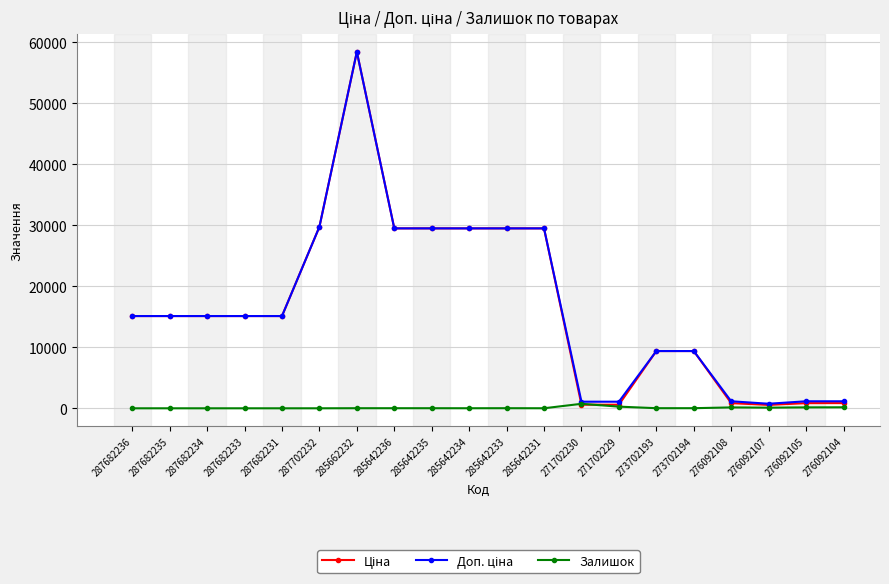

What is the maximum value shown in the chart?

58426.5